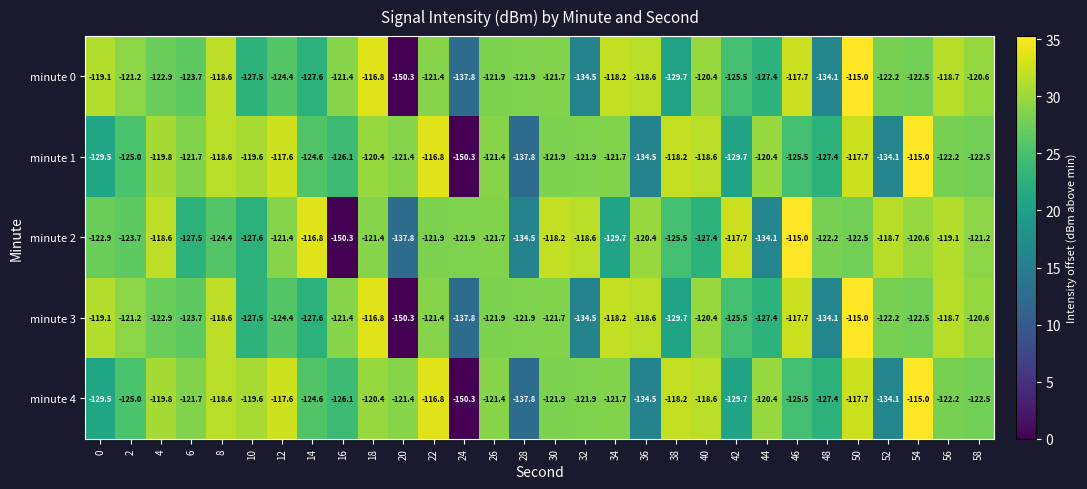

What is the total value across all series at 12?

-605.4